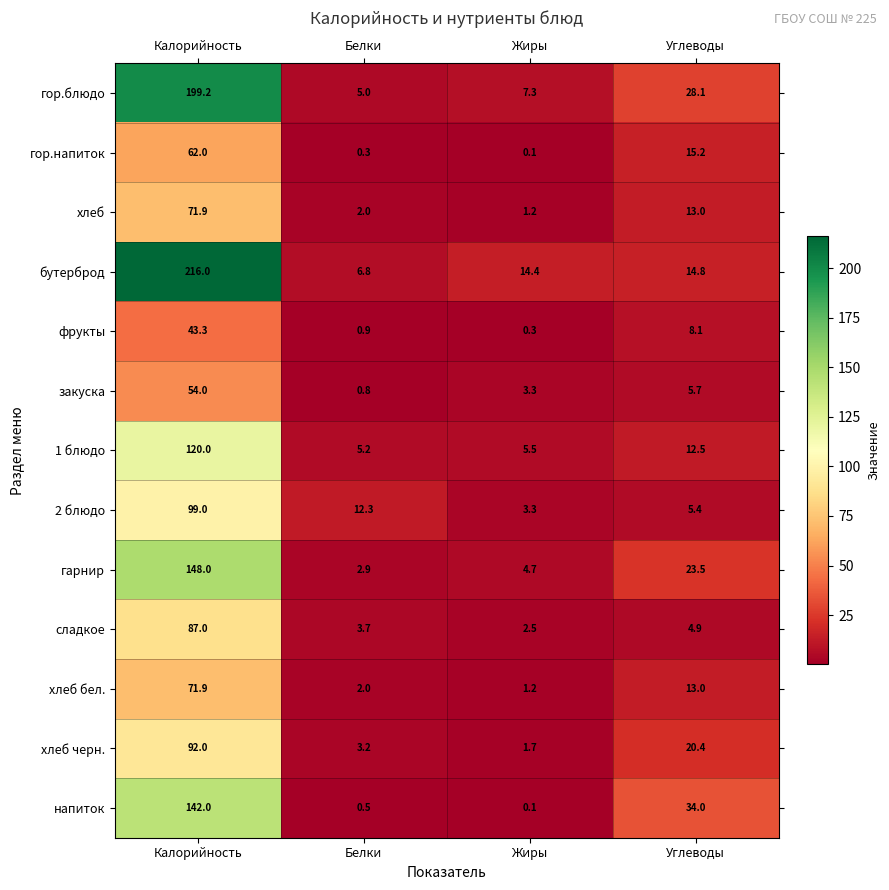

At which label does хлеб черн. reach its minimum?

Жиры